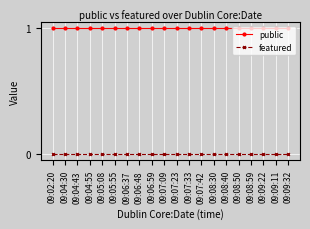

Read the public value at 09:07:42.

1